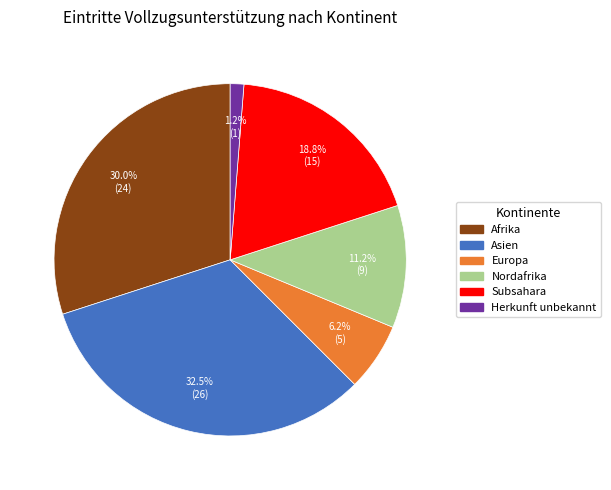

Does any single category account for the majority?

No